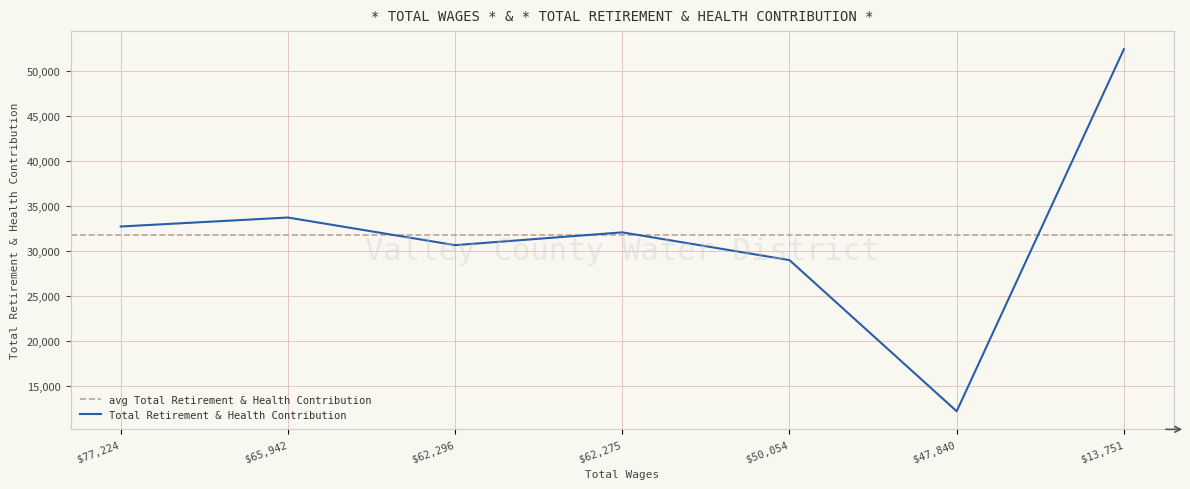

What is the maximum value shown in the chart?

52451